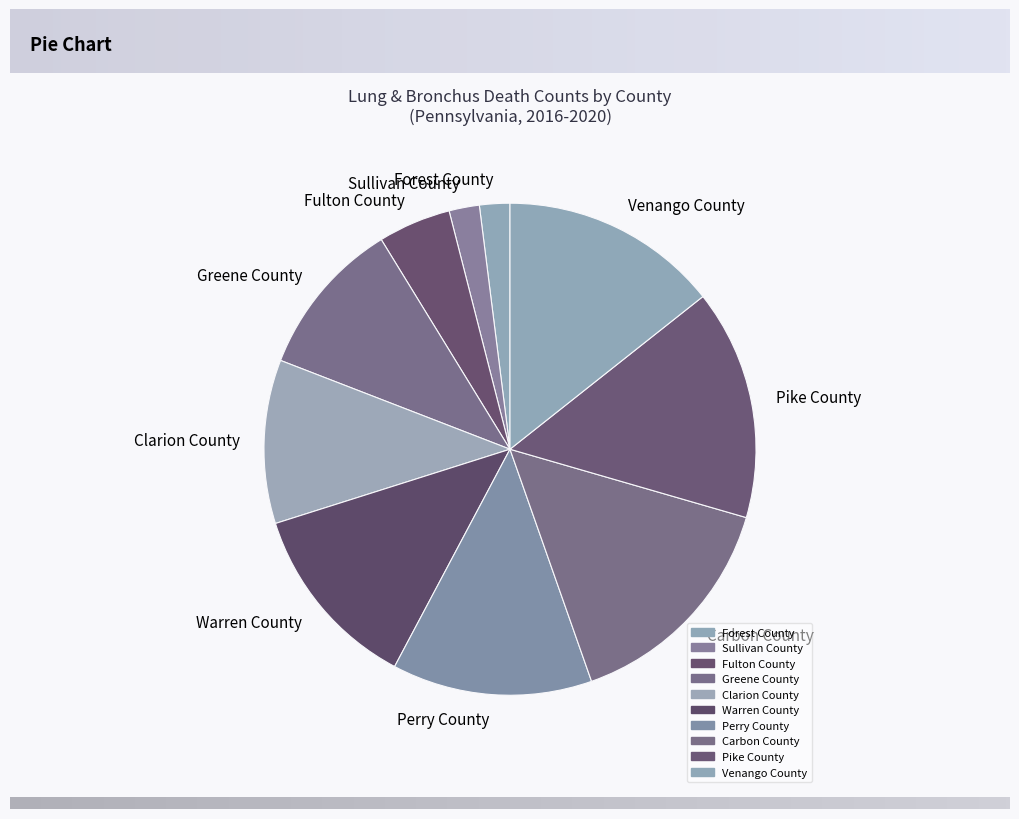

Is the sum of Pike County and Perry County greater than half?

No